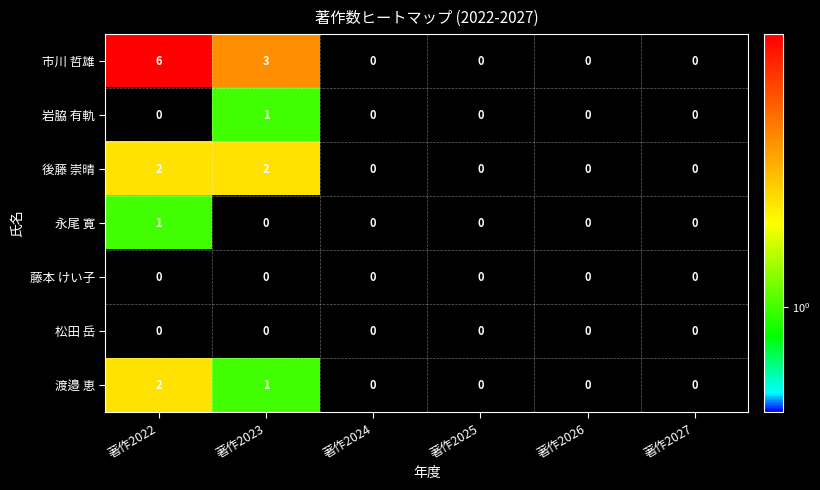

The value of 松田 岳 at 著作2027 is 0. True or false?

True